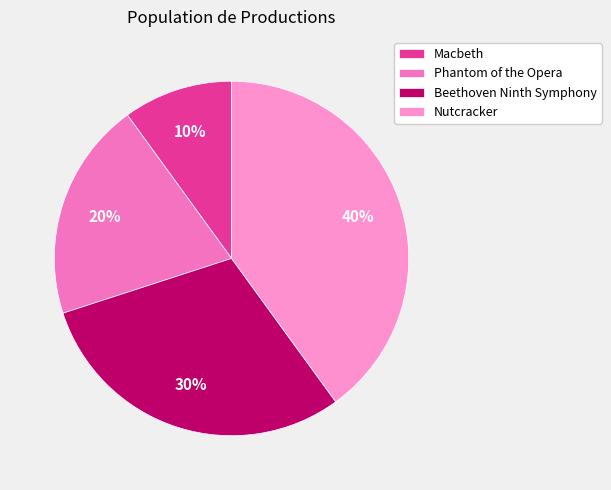

Count the number of slices in the pie.

4